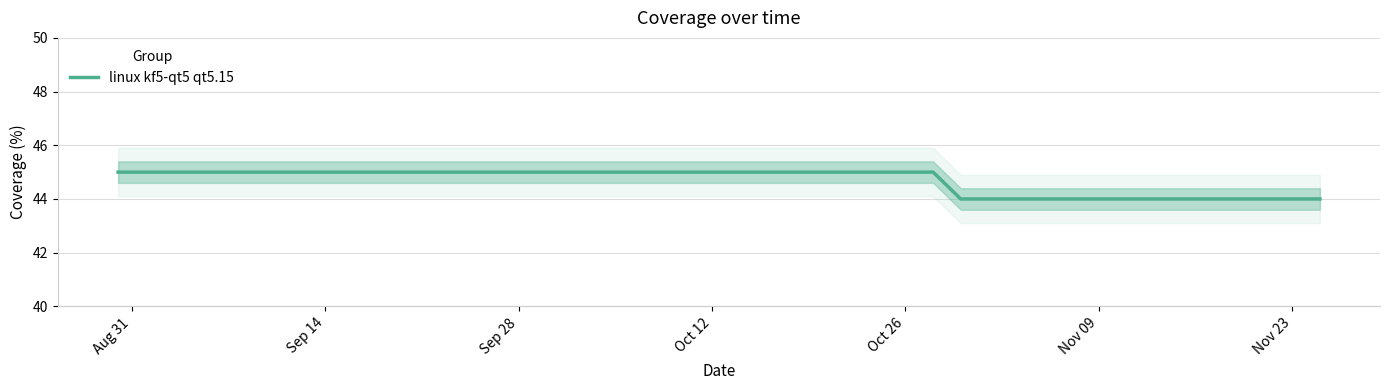

Count the number of values greater than 44.

14